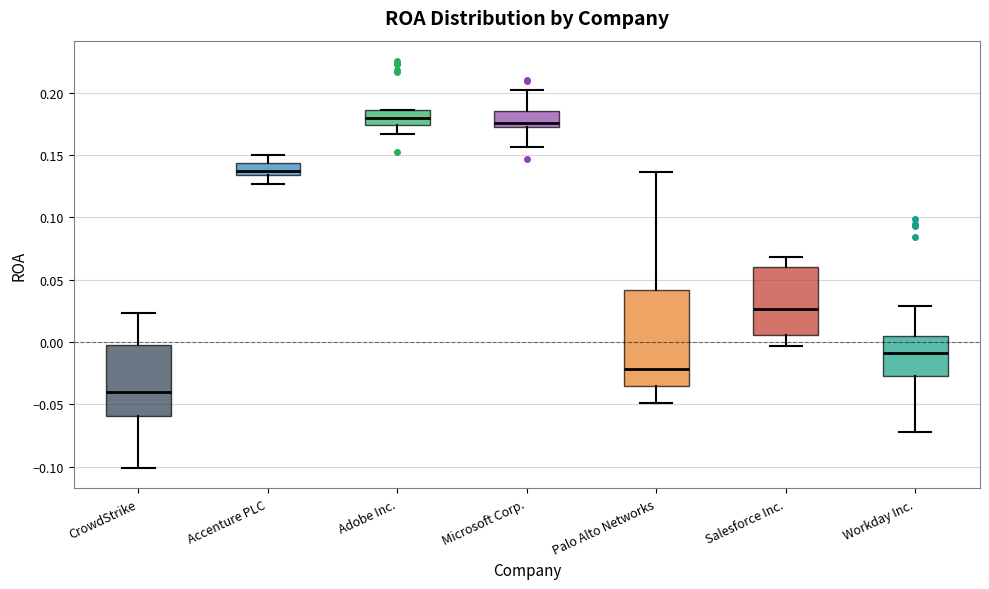

Reading left to right, read every box against the y-axis: the position of its median line, the range the box covers, and the ends of its whiskers. The values are not printed on the chart, so give them approximately, as read against the axis.

CrowdStrike: median -0.040, box -0.060 to 0.000, whiskers -0.100 to 0.025
Accenture PLC: median 0.135 (just above the box's lower edge), box 0.135 to 0.145, whiskers 0.125 to 0.150
Adobe Inc.: median 0.180, box 0.175 to 0.185, whiskers 0.165 to 0.185
Microsoft Corp.: median 0.175, box 0.170 to 0.185, whiskers 0.155 to 0.200
Palo Alto Networks: median -0.020, box -0.035 to 0.040, whiskers -0.050 to 0.135
Salesforce Inc.: median 0.025, box 0.005 to 0.060, whiskers -0.005 to 0.070
Workday Inc.: median -0.010, box -0.025 to 0.005, whiskers -0.070 to 0.030